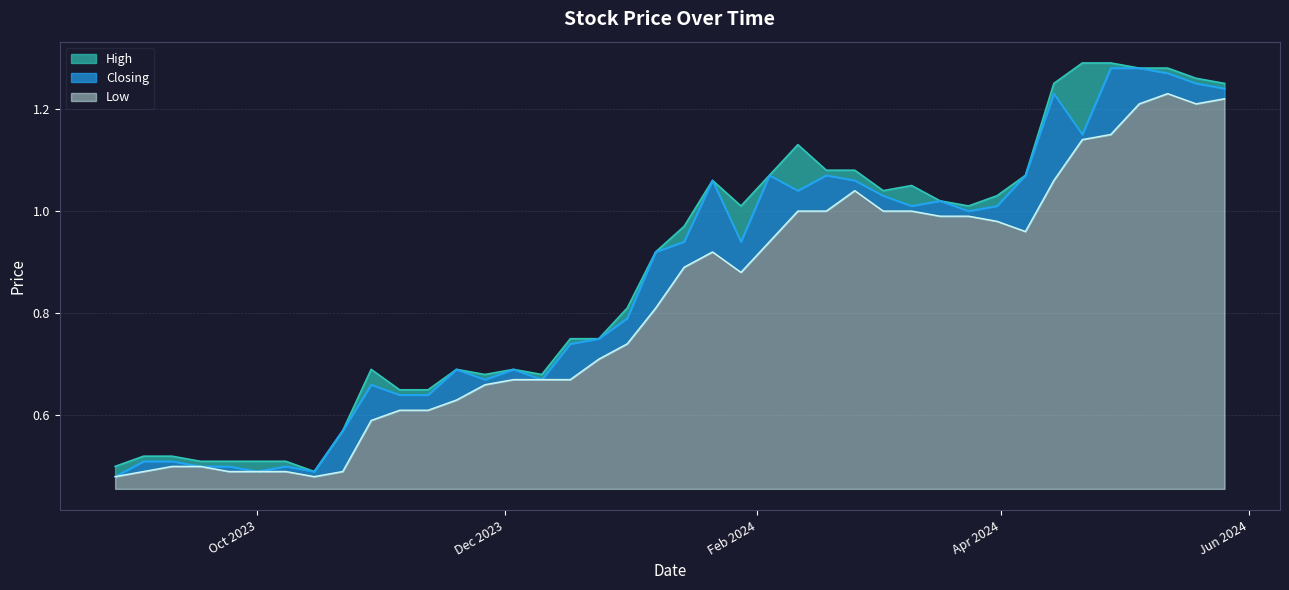

What is the sum of the Low values at 03/09/2023 and 05/11/2023?

1.1